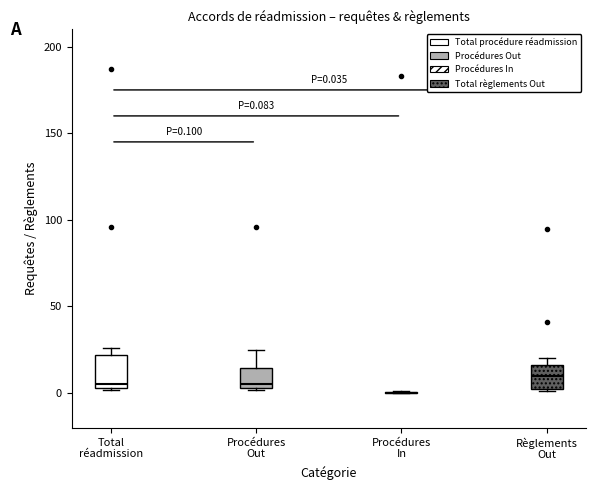

Which box is the tallest, from its lower edge to its upper edge?

Total réadmission